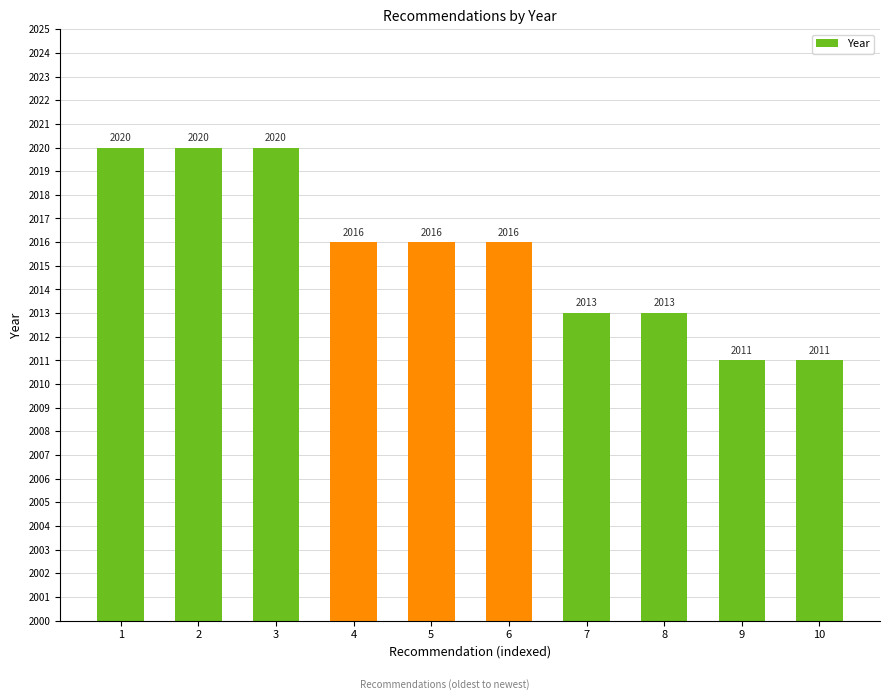

What is the greatest value displayed?

2020